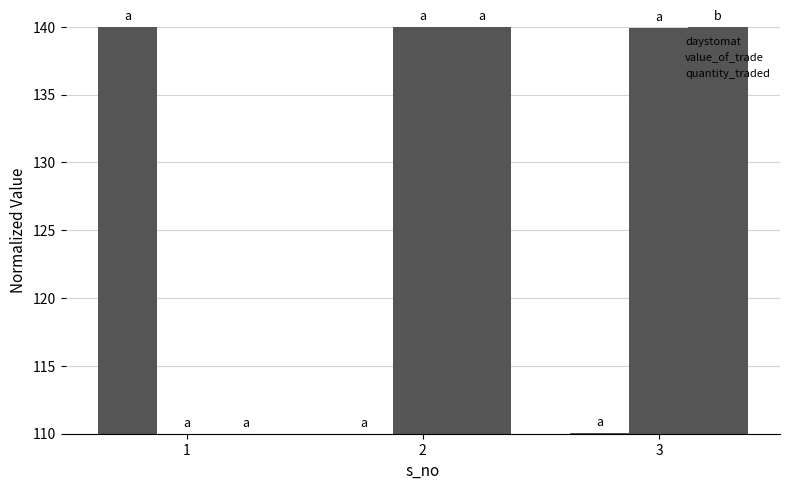

How many categories are shown in the chart?

3